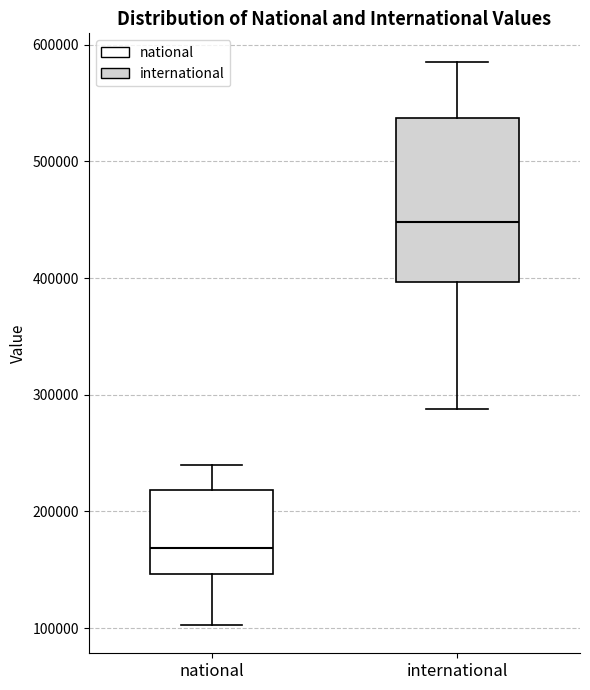

Which box has the highest median line?

international